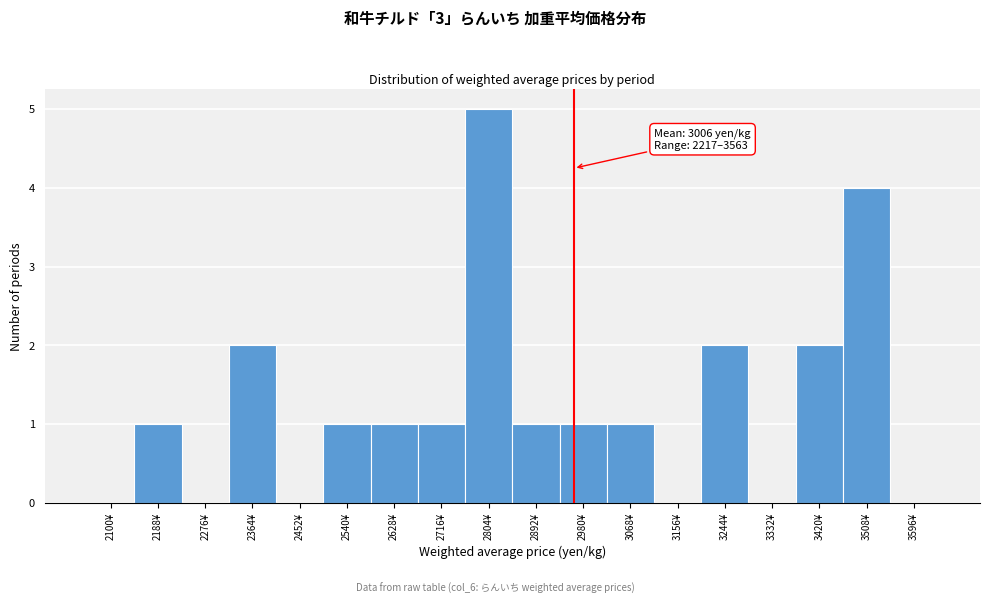

Reading right to left, what are all the values shown in this chart?

3596¥=0	3508¥=4	3420¥=2	3332¥=0	3244¥=2	3156¥=0	3068¥=1	2980¥=1	2892¥=1	2804¥=5	2716¥=1	2628¥=1	2540¥=1	2452¥=0	2364¥=2	2276¥=0	2188¥=1	2100¥=0